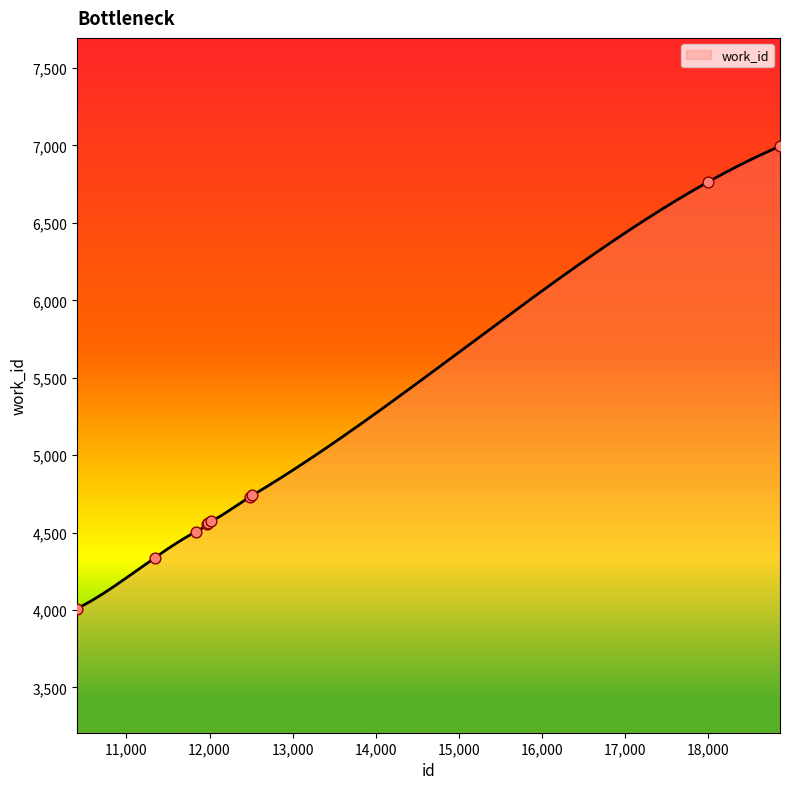

Between 12517 and 11338, which is larger?

12517